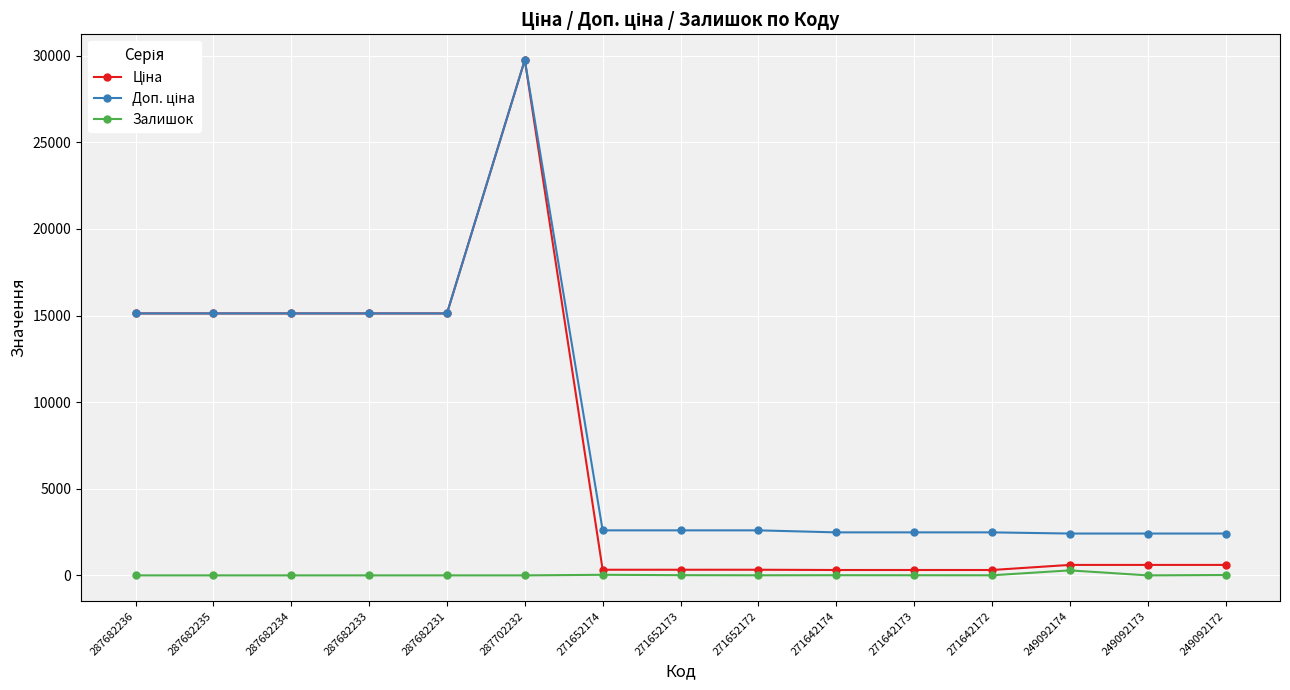

What is the total value across all series at 287682235?

30240.0